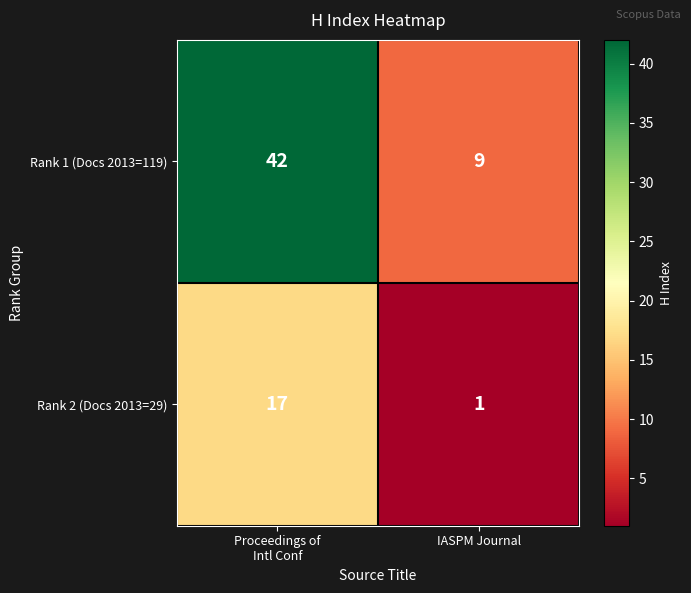

Reading left to right, what are all the values shown in this chart?

Rank 1 (Docs 2013=119): 42	9
Rank 2 (Docs 2013=29): 17	1